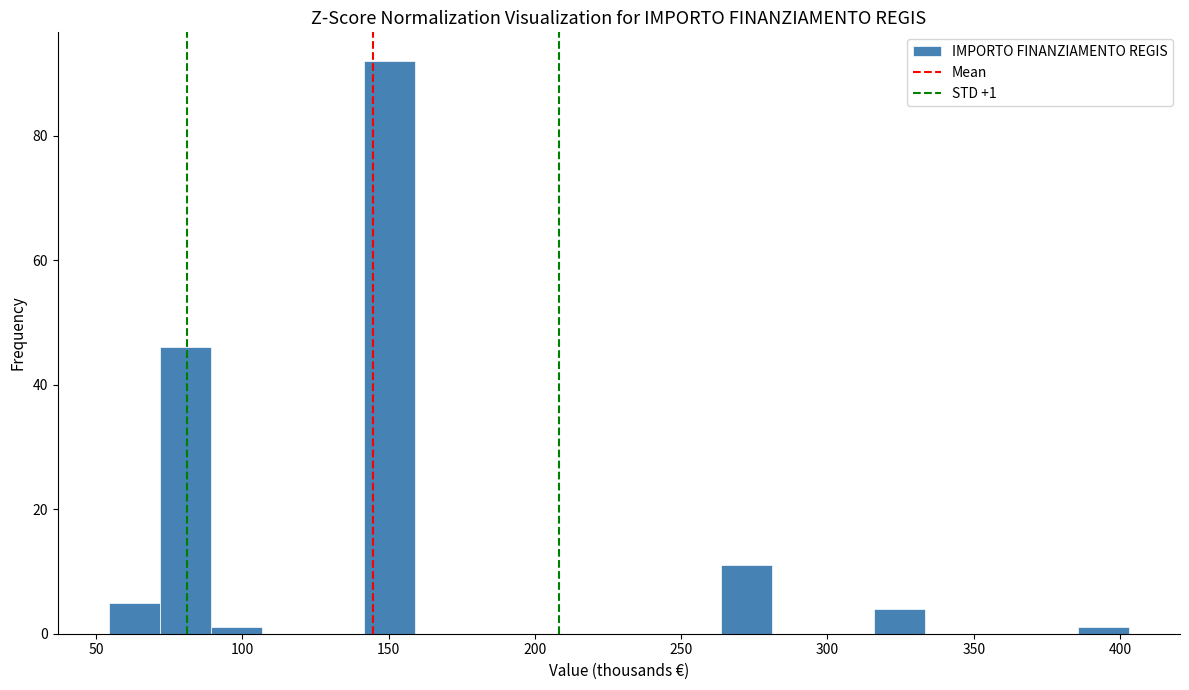

Around what value on the x-axis is the tallest bar? Give the approximate position of its centre, as read against the axis.

150